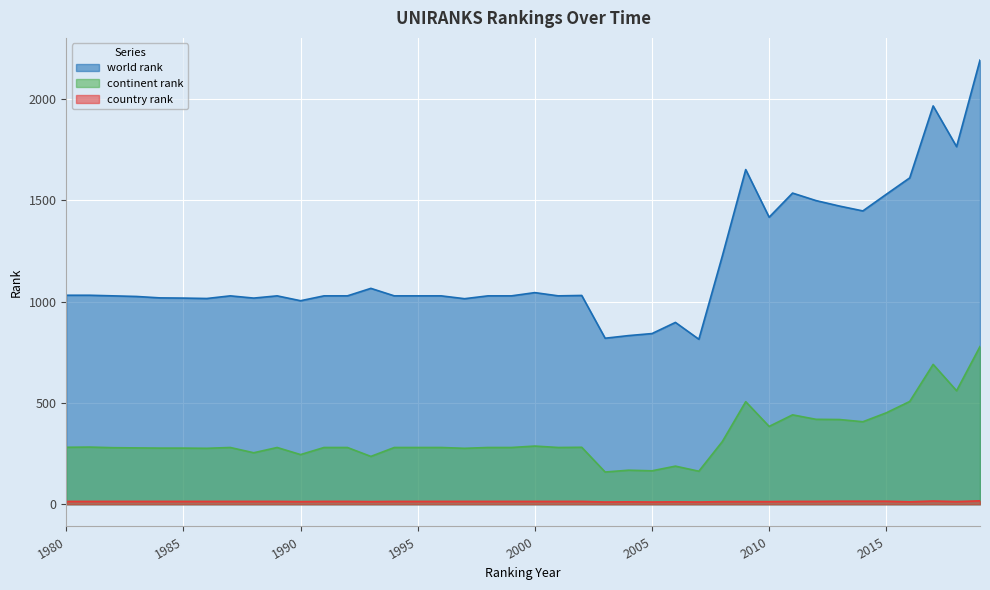

What is the sum of all continent rank values?

13042